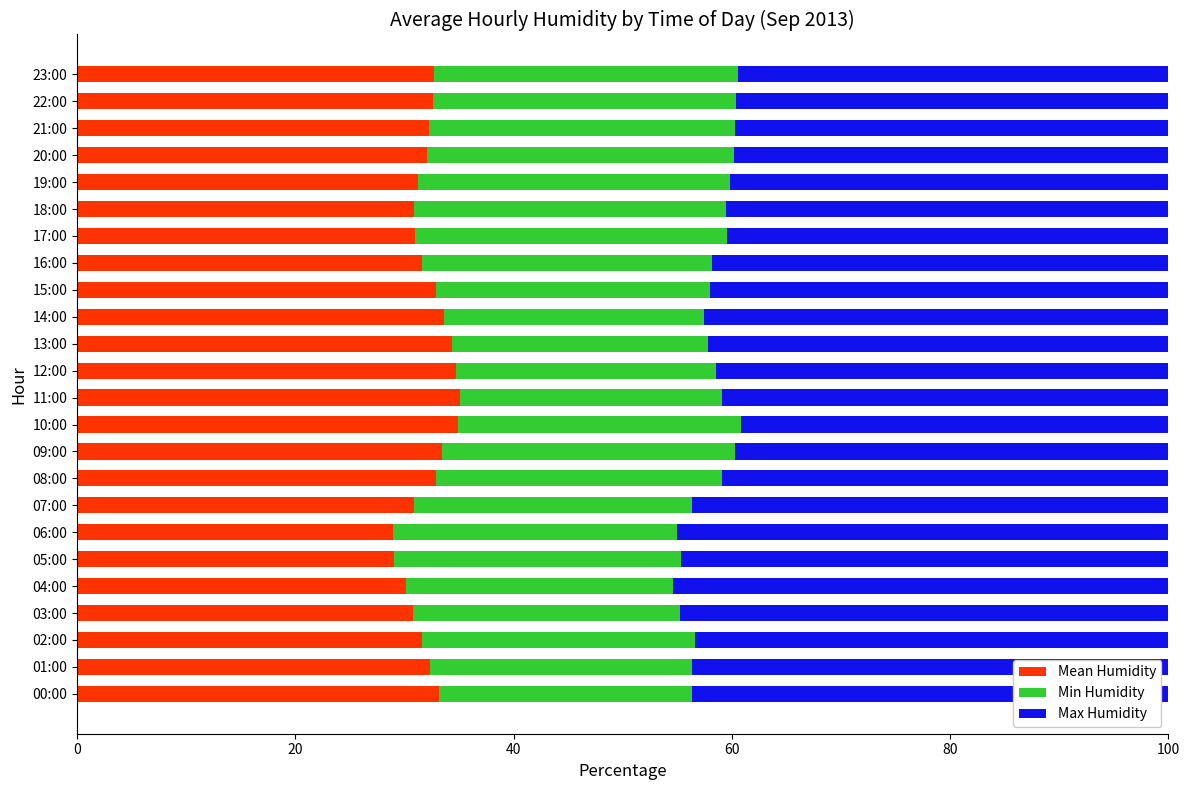

What is the difference between the second highest and second lowest values in the Mean Humidity series?

5.9